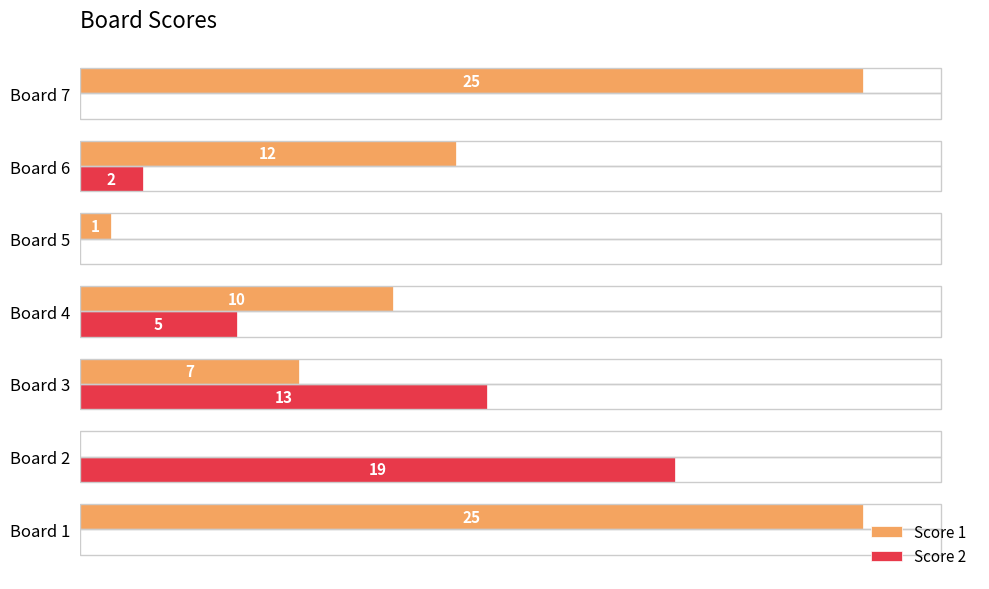

Which series changed the most between Board 2 and Board 4?

Score 2